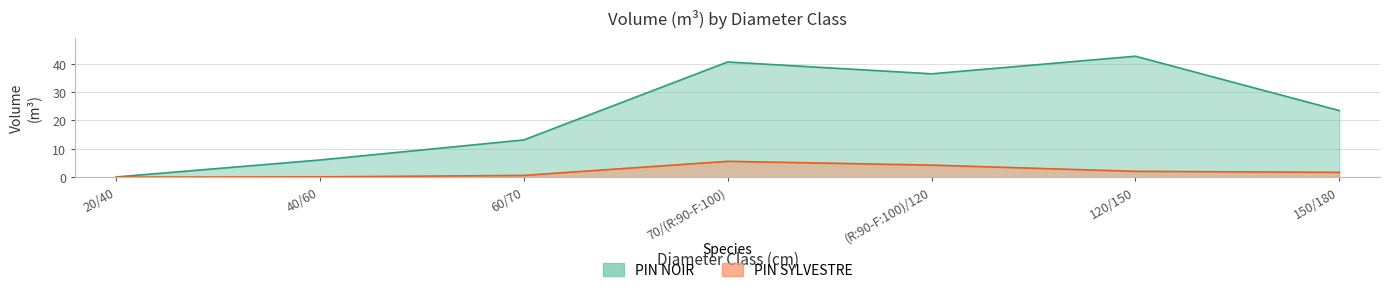

How many lines are shown in the chart?

2